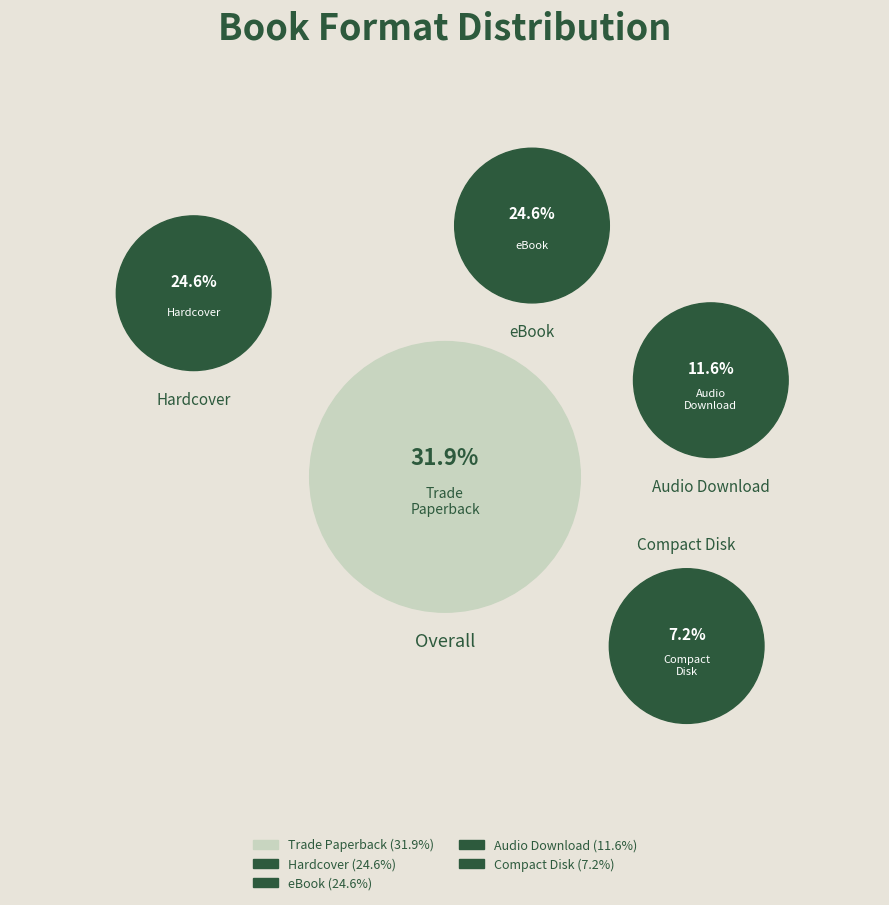

Is the sum of 2 and 4 greater than half?

No